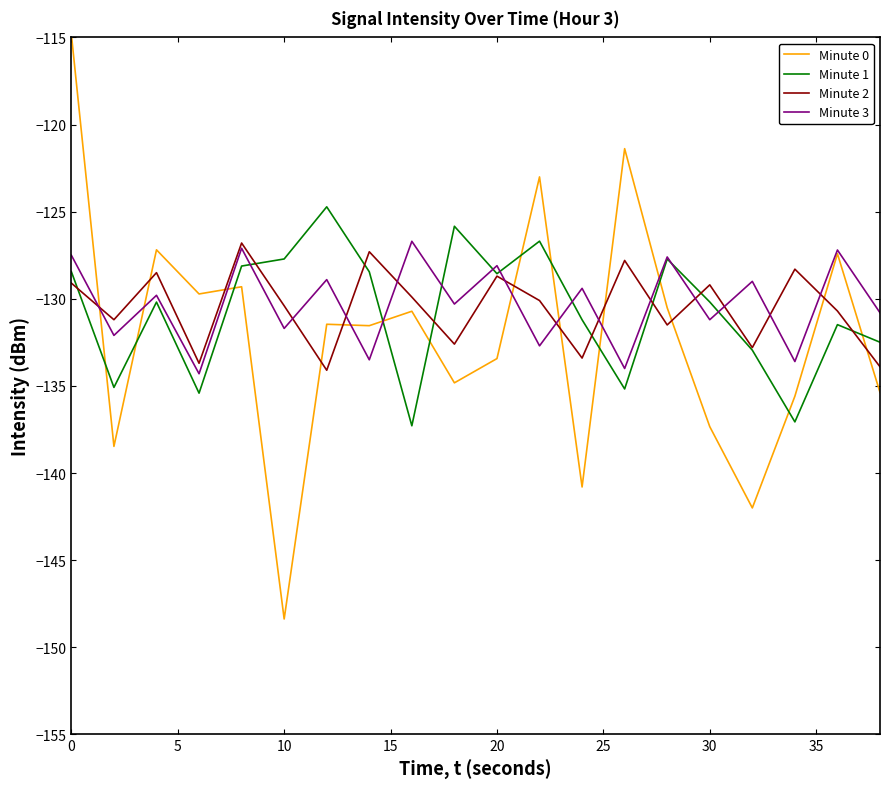

What is the minimum value for Minute 3?

-134.3